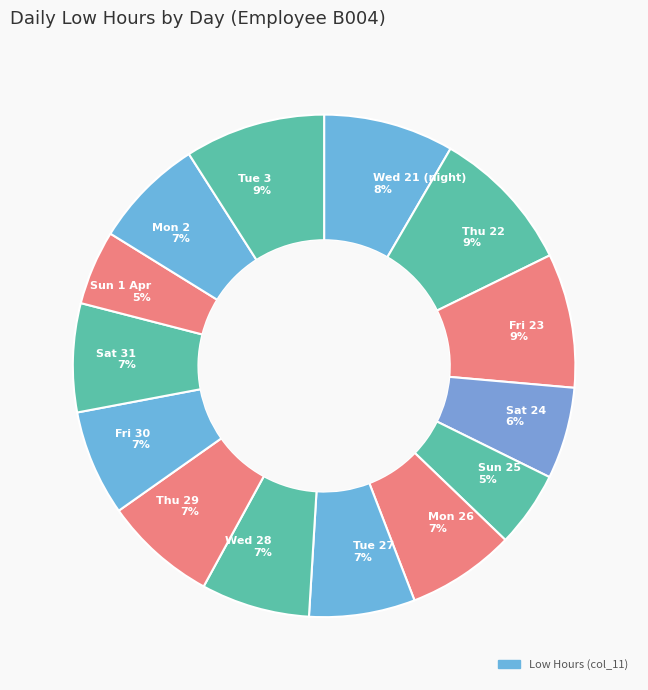

To the nearest percent, what portion does Sat 24 6% represent?

6%